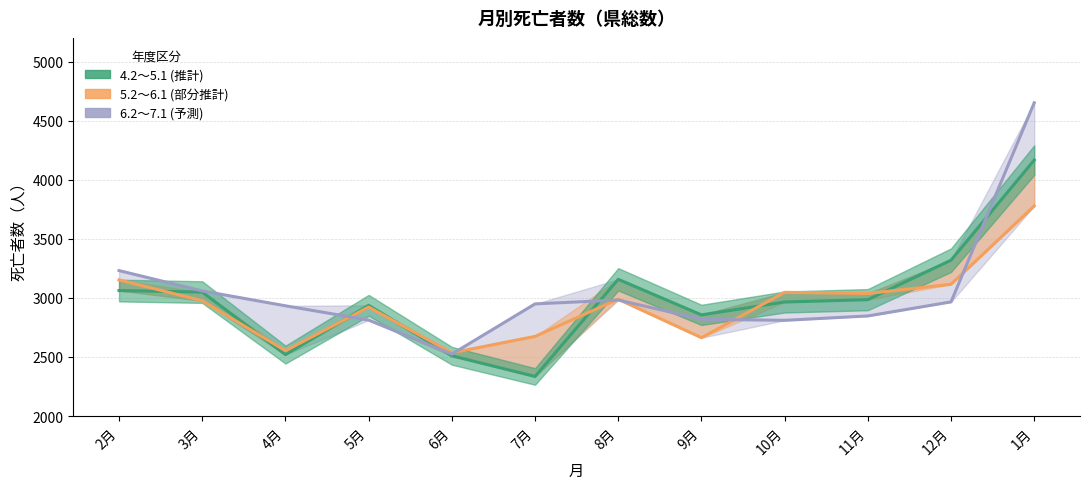

Where is the first local minimum for 4.2～5.1?

4月